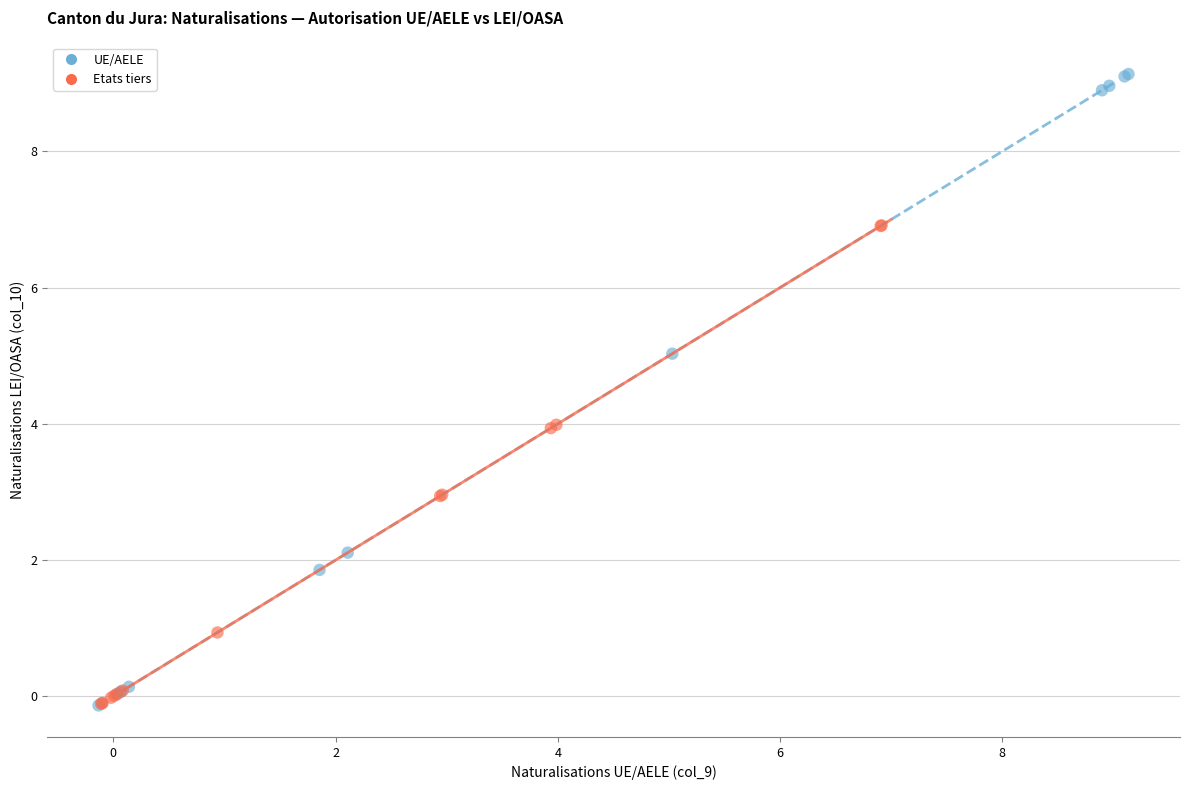

What are all the series names shown in the legend?

UE/AELE, Etats tiers